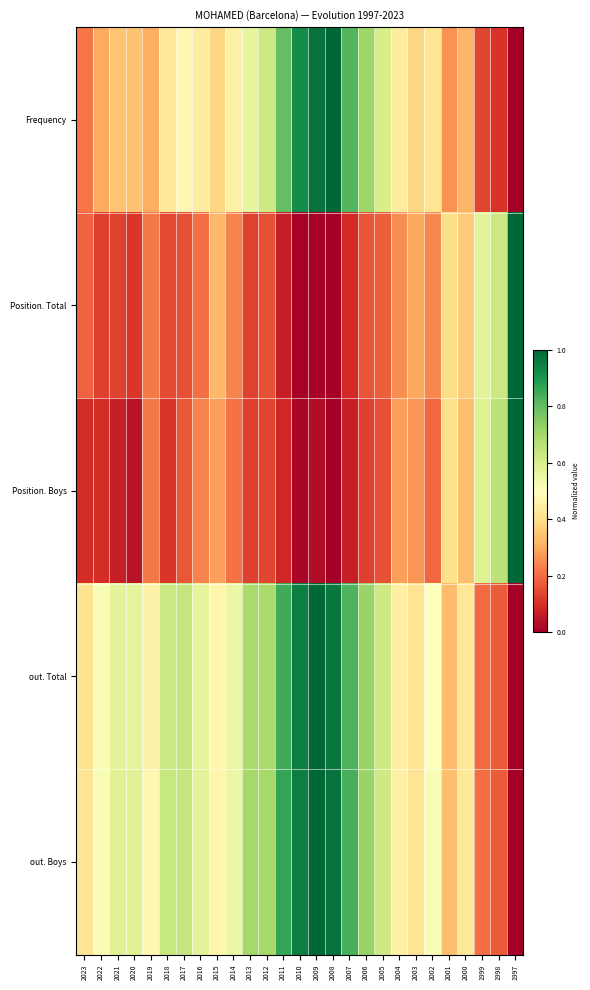

Which series has the largest total across all categories?

out. Boys